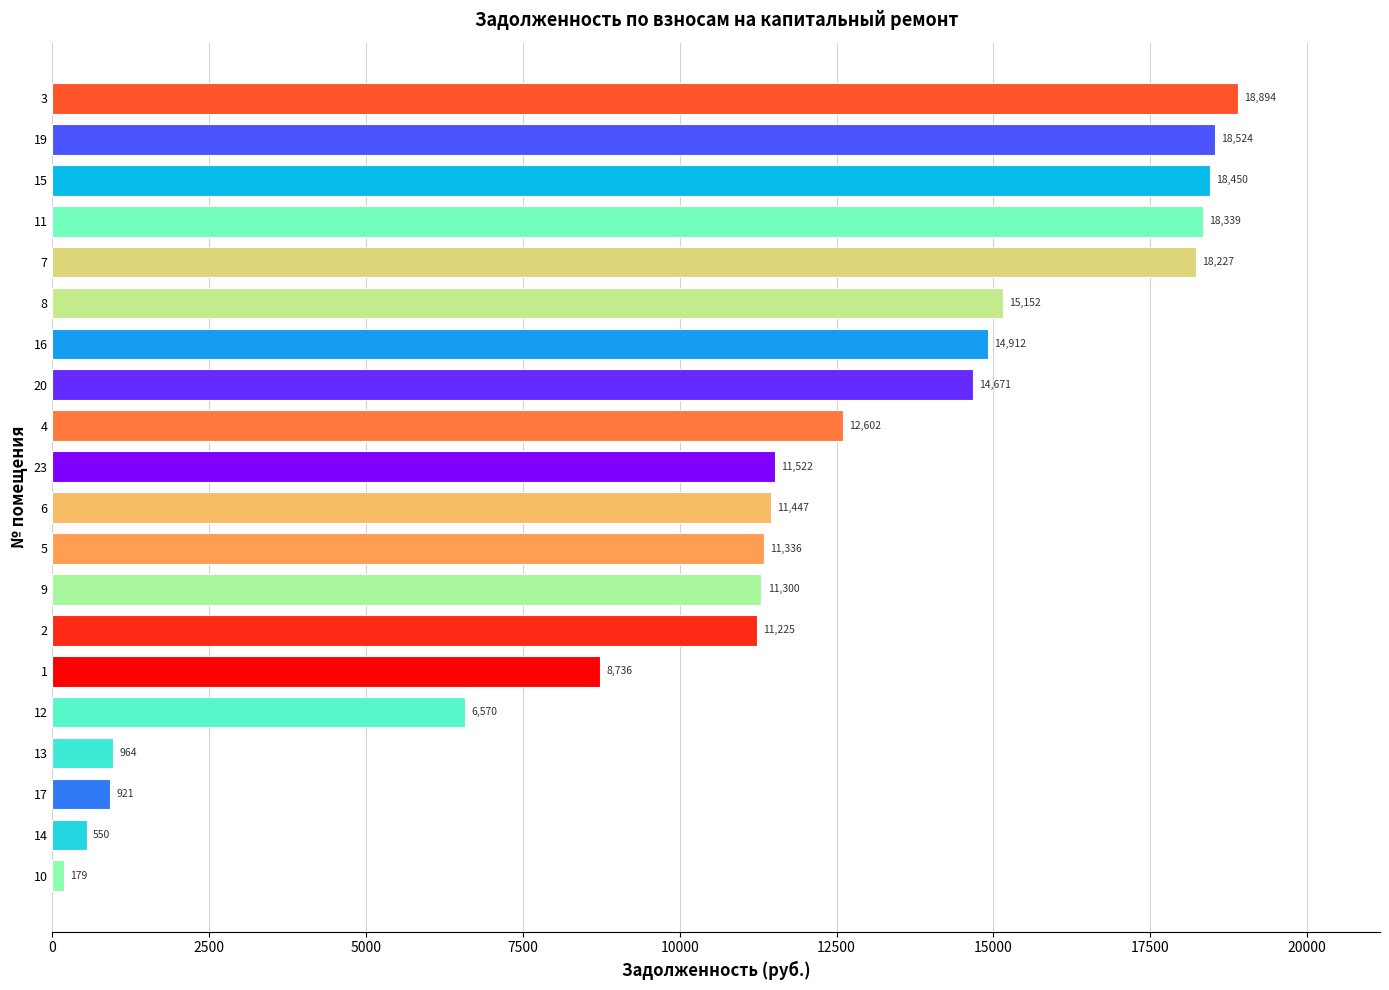

Read the value at 12.

6570.5